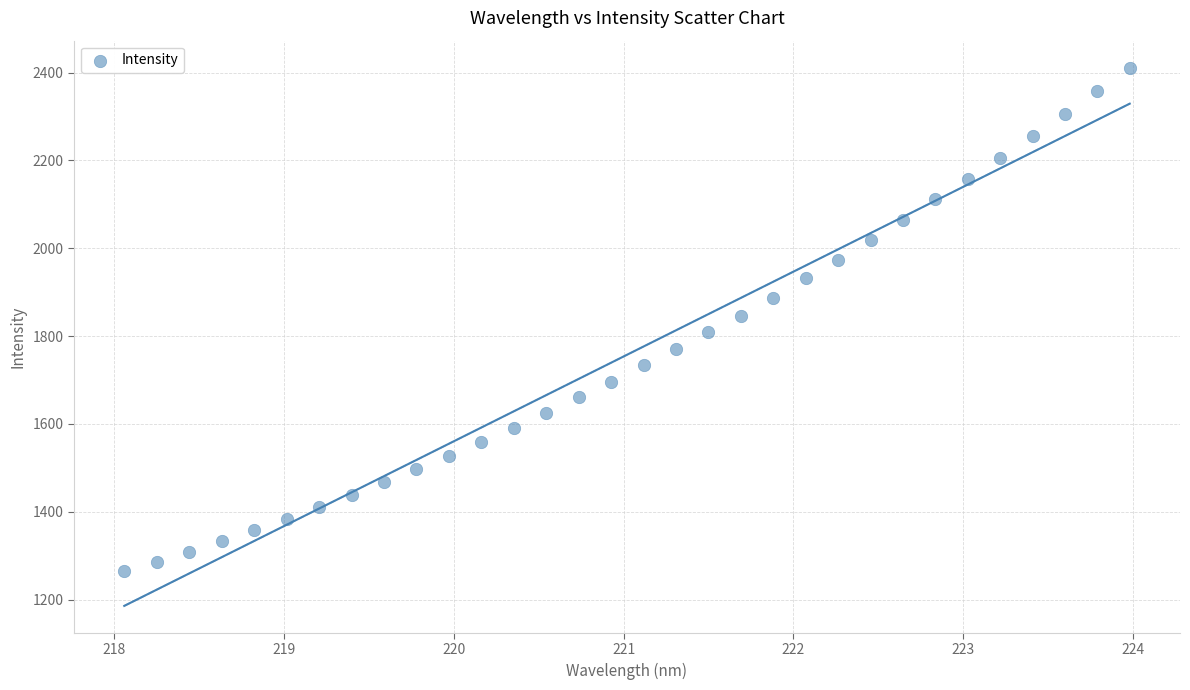

What is the range of Y values (max minus min)?

1147.3